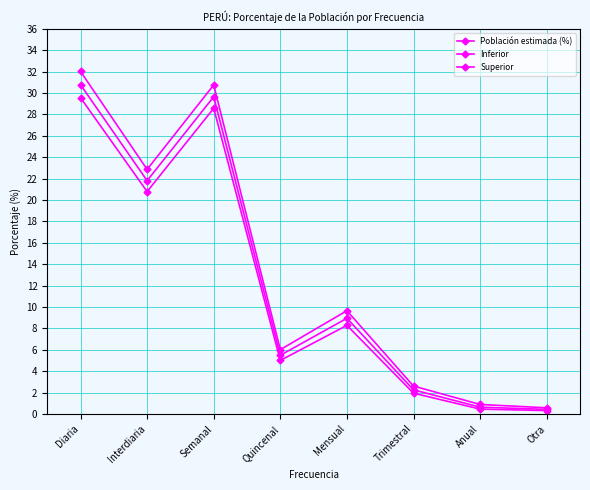

What is the difference between the maximum and minimum values in the Población estimada (%) series?

30.4